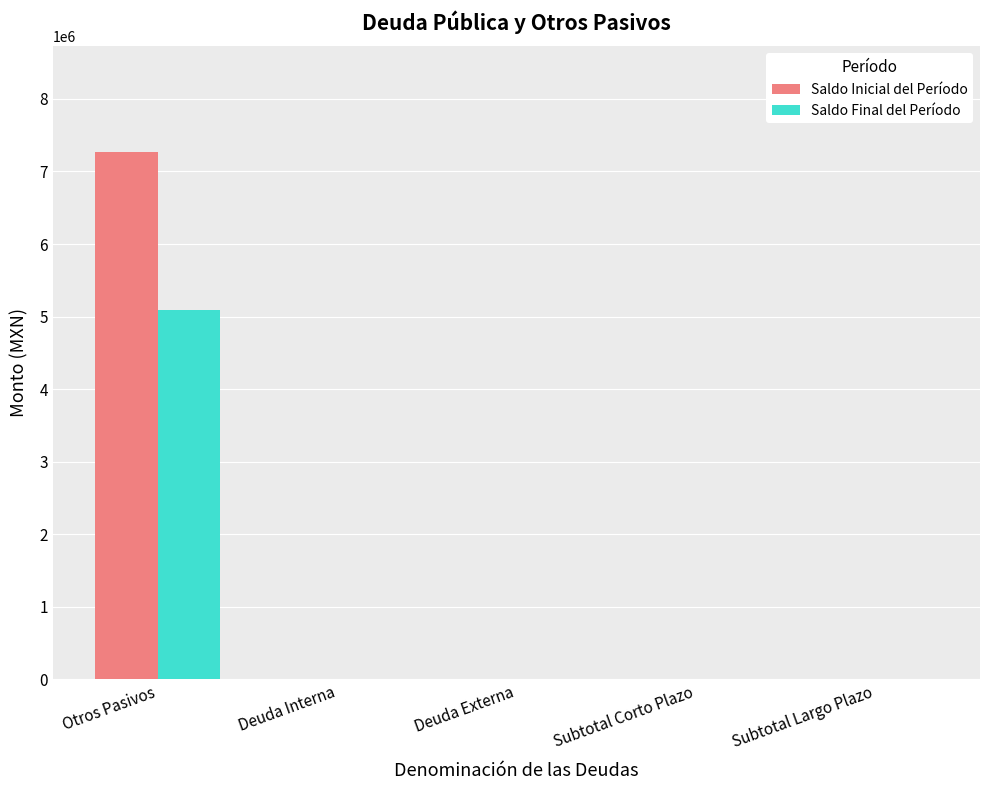

What is the approximate value of Saldo Inicial del Período at Otros Pasivos?

7271231.0